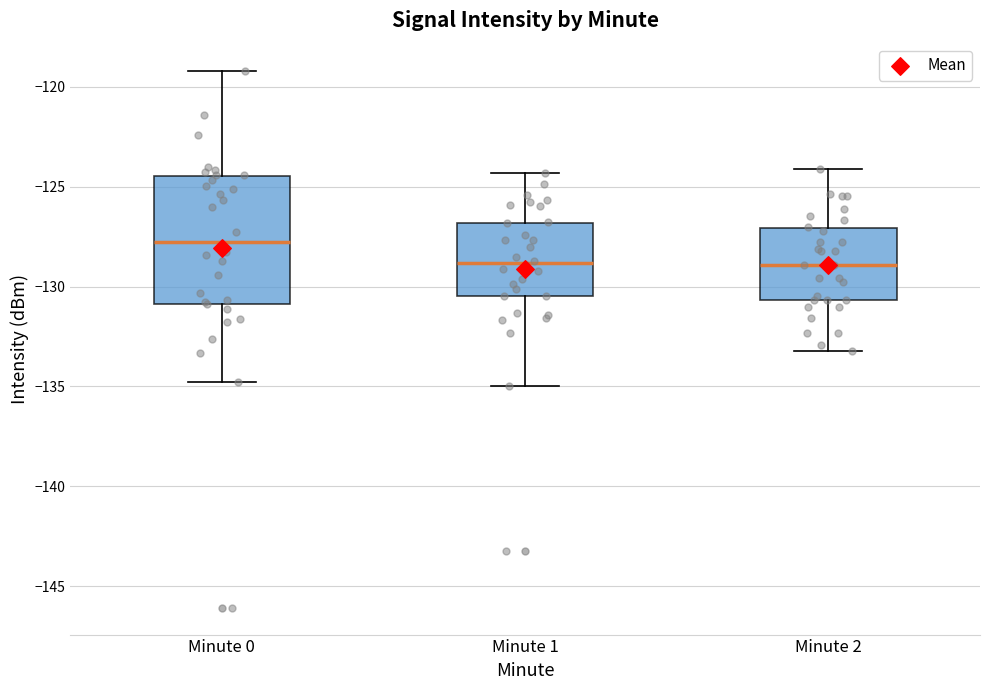

Where does the lower whisker of the box for Minute 1 end on the y-axis? The values are not printed on the chart, so give them approximately, as read against the axis.

-135.0